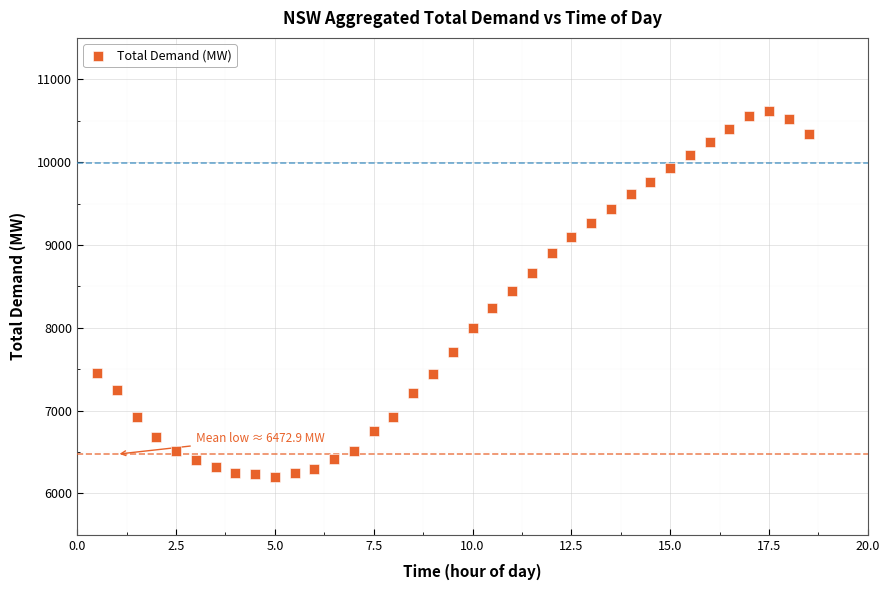

What is the range of Y values (max minus min)?

4414.7